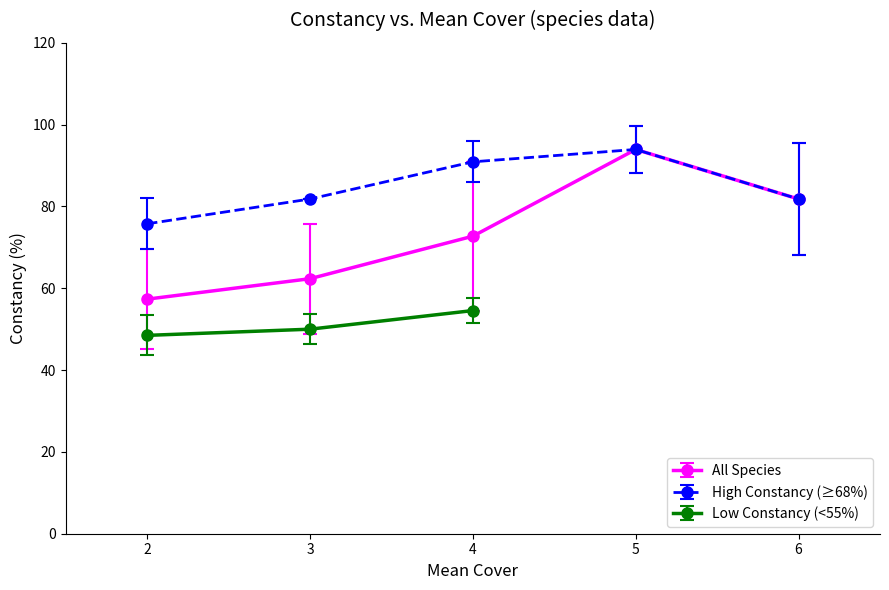

What is the maximum value for All Species?

93.9